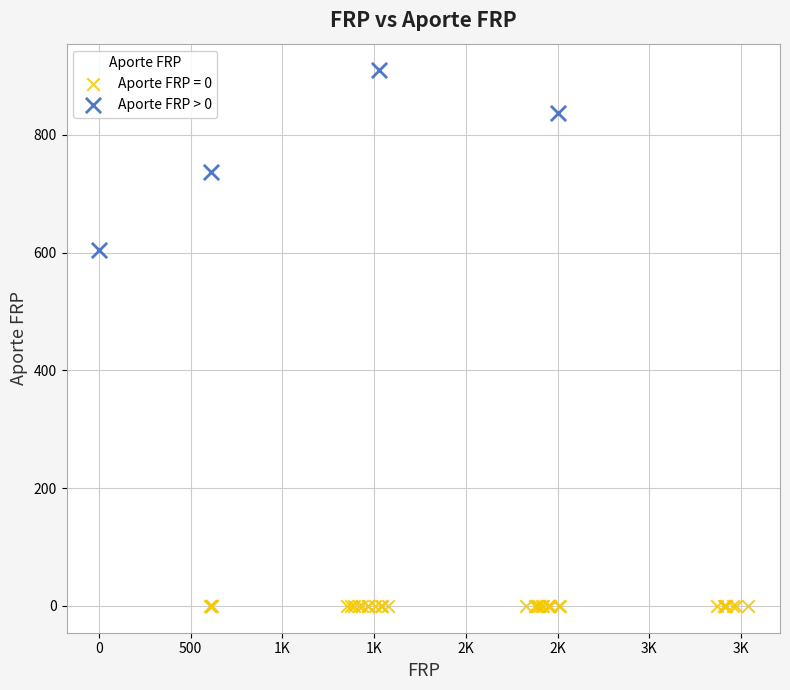

Which series contains the lowest Y value?

Aporte FRP = 0